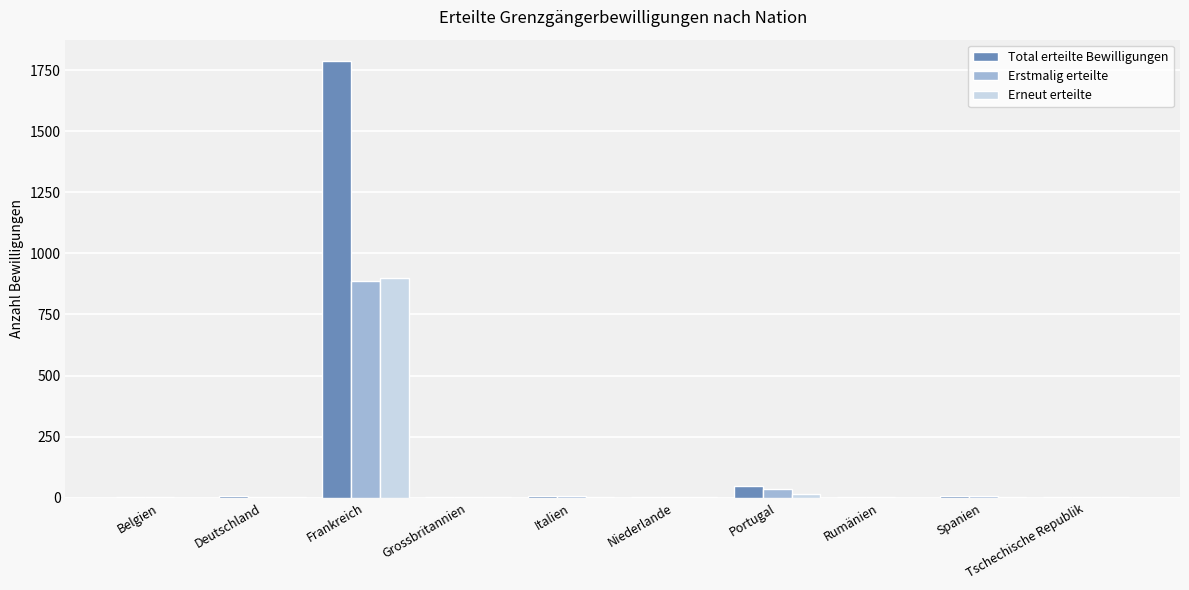

Which category has the highest value across all series?

Frankreich